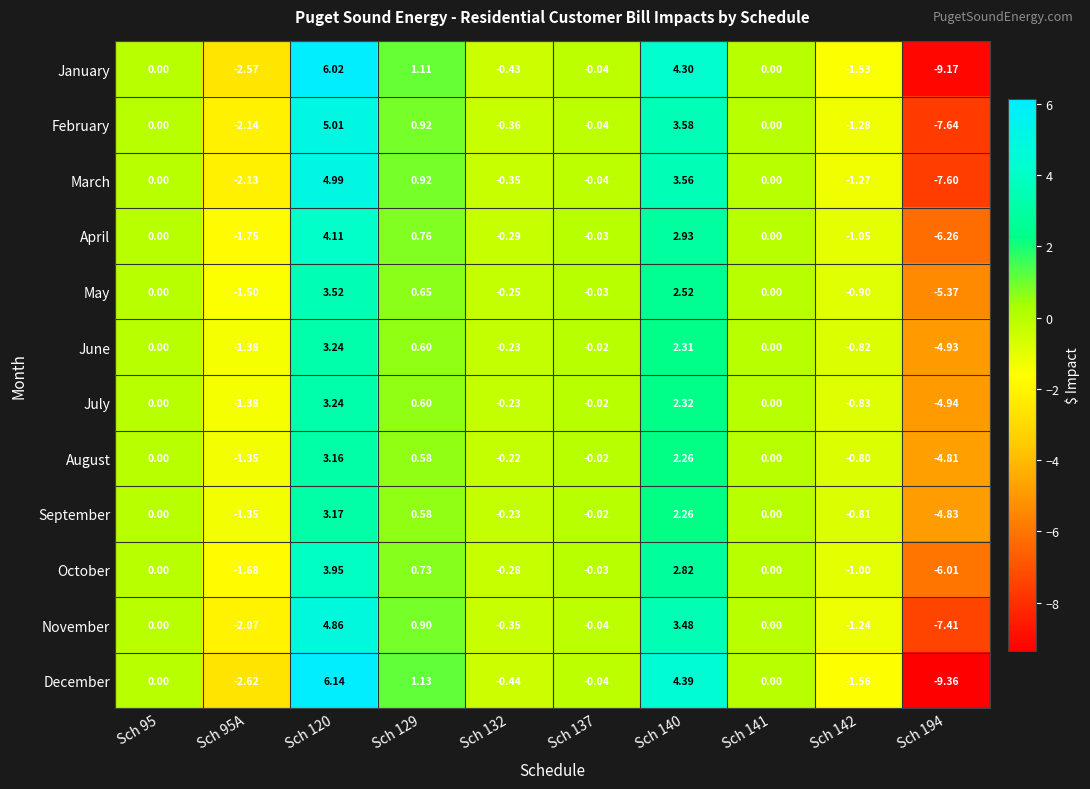

Which series changed the most between Sch 95 and Sch 142?

December